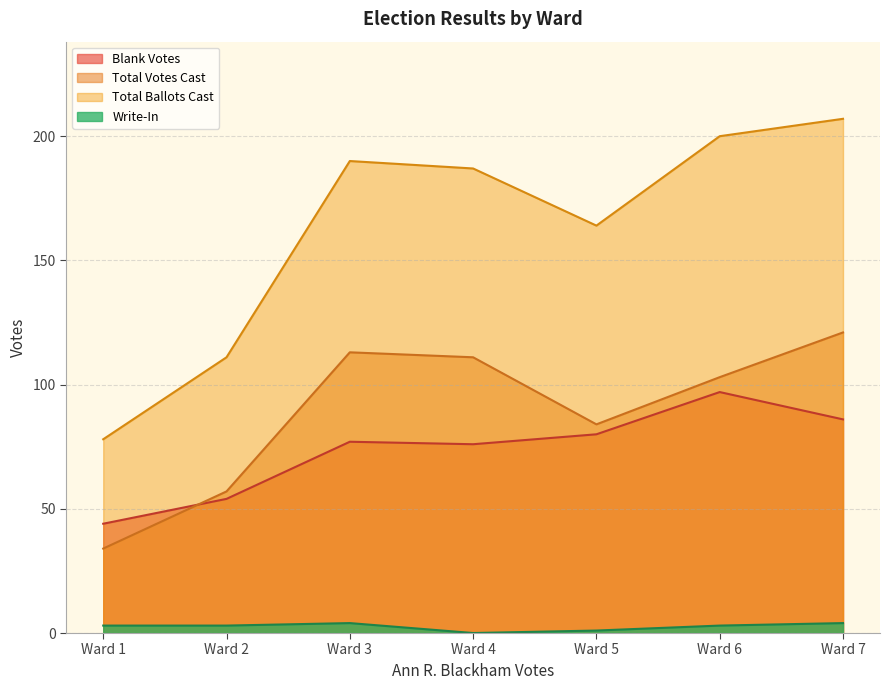

Reading left to right, list all the values displayed in this chart.

Blank Votes: Ward 1=44	Ward 2=54	Ward 3=77	Ward 4=76	Ward 5=80	Ward 6=97	Ward 7=86
Total Votes Cast: Ward 1=34	Ward 2=57	Ward 3=113	Ward 4=111	Ward 5=84	Ward 6=103	Ward 7=121
Total Ballots Cast: Ward 1=78	Ward 2=111	Ward 3=190	Ward 4=187	Ward 5=164	Ward 6=200	Ward 7=207
Write-In: Ward 1=3	Ward 2=3	Ward 3=4	Ward 4=0	Ward 5=1	Ward 6=3	Ward 7=4